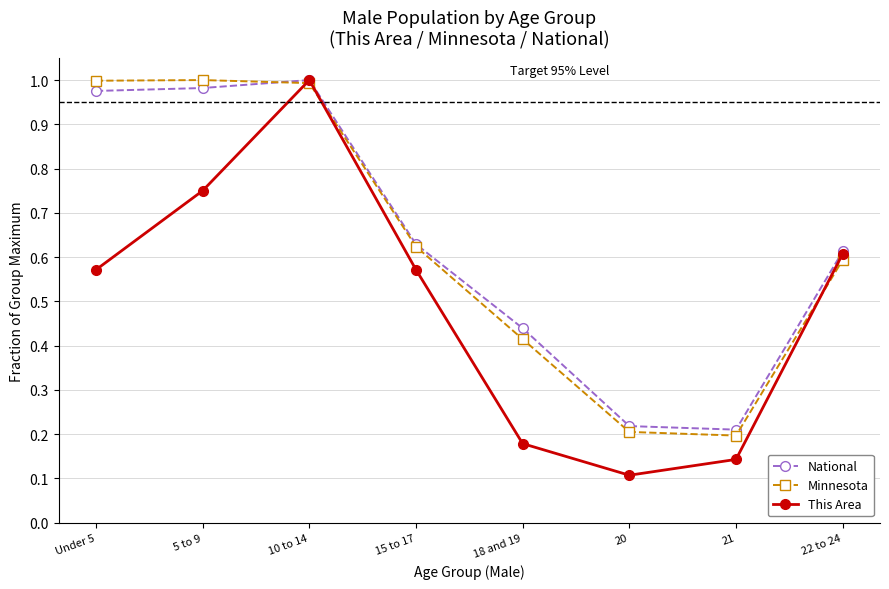

How many interior local valleys does the This Area series have?

1